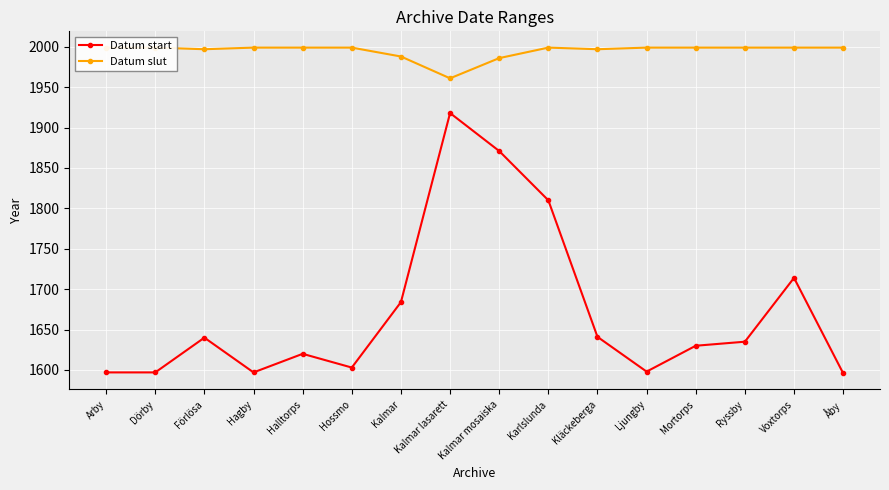

At which category is the sum across all series the highest?

Kalmar lasarett